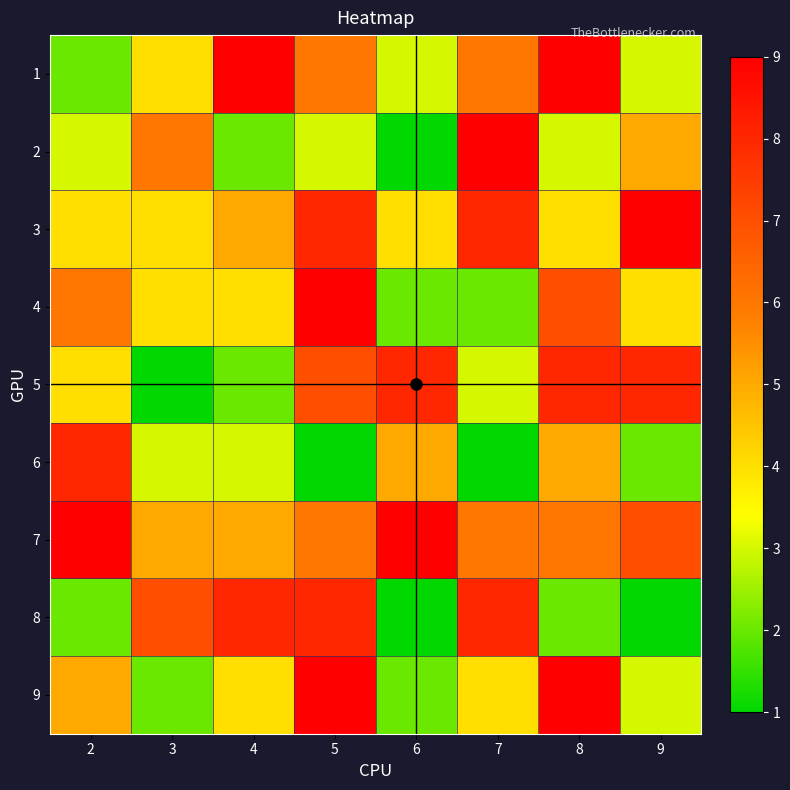

Where does the 8 series first go above 7?

4